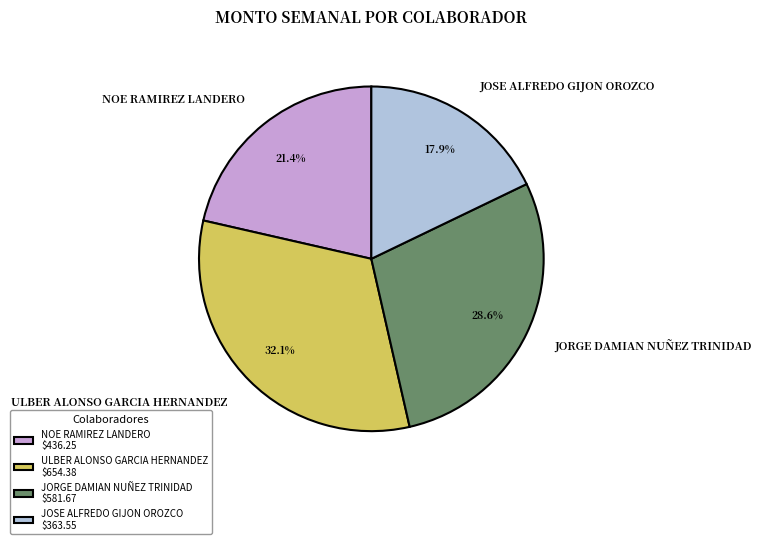

Which has a higher value, ULBER ALONSO GARCIA HERNANDEZ or JORGE DAMIAN NUÑEZ TRINIDAD?

ULBER ALONSO GARCIA HERNANDEZ